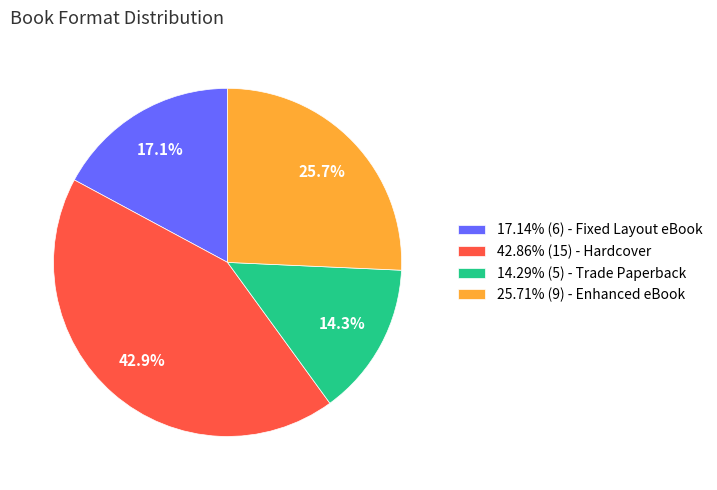

Does any single category account for the majority?

No